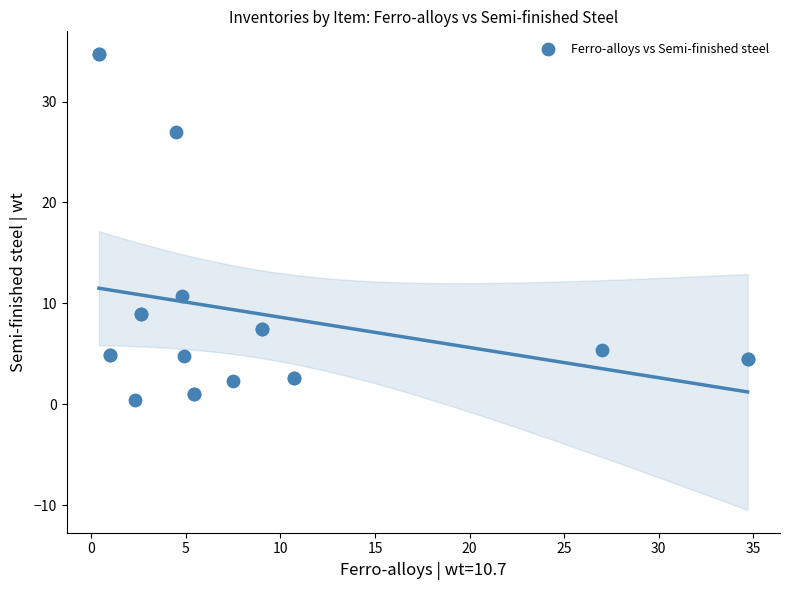

What Y value in the scatter plot is closest to 17?

10.7